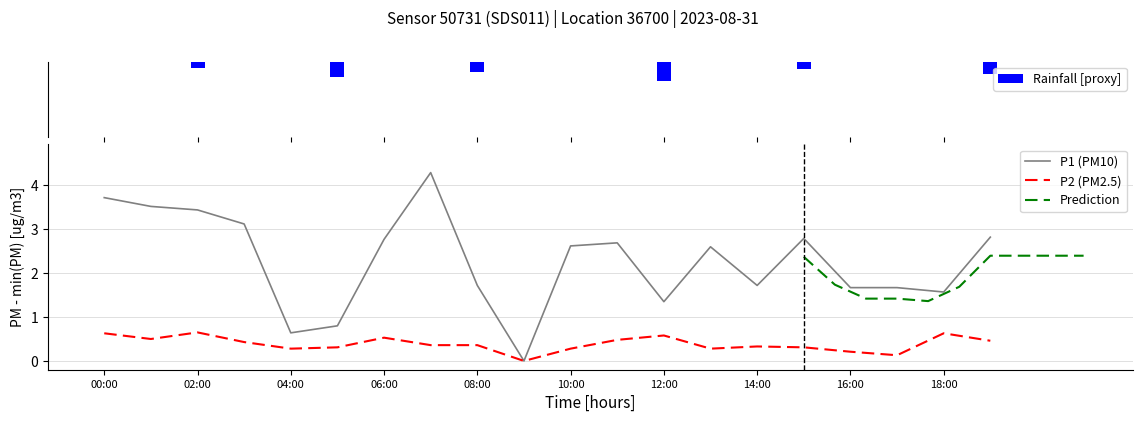

What is the approximate value of P2 at 06:00?

0.5